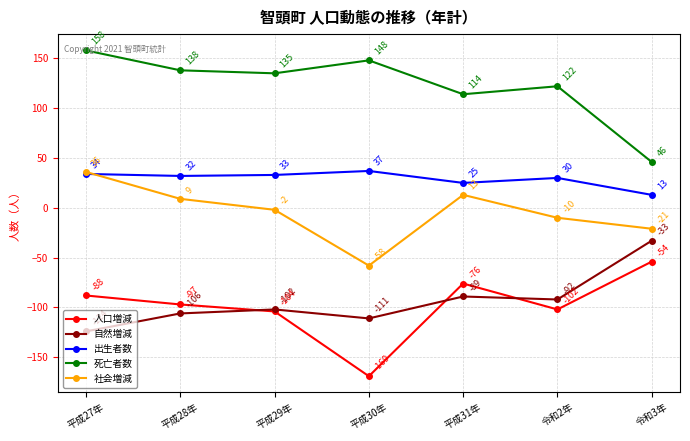

Reading right to left, extract all data points from this chart.

人口増減: -54	-102	-76	-169	-104	-97	-88
自然増減: -33	-92	-89	-111	-102	-106	-124
出生者数: 13	30	25	37	33	32	34
死亡者数: 46	122	114	148	135	138	158
社会増減: -21	-10	13	-58	-2	9	36